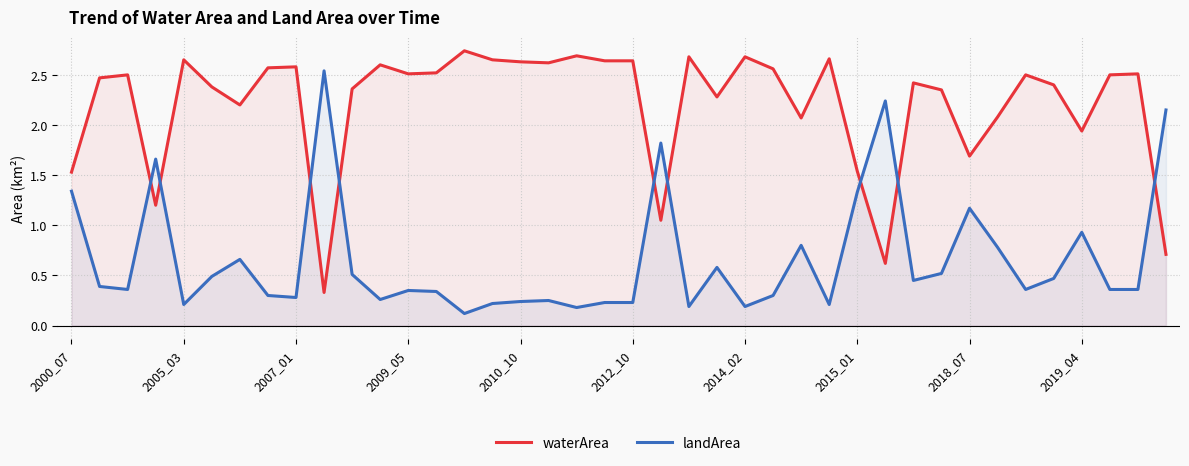

True or false: waterArea has a value of 2.5 at 2009_05.

True